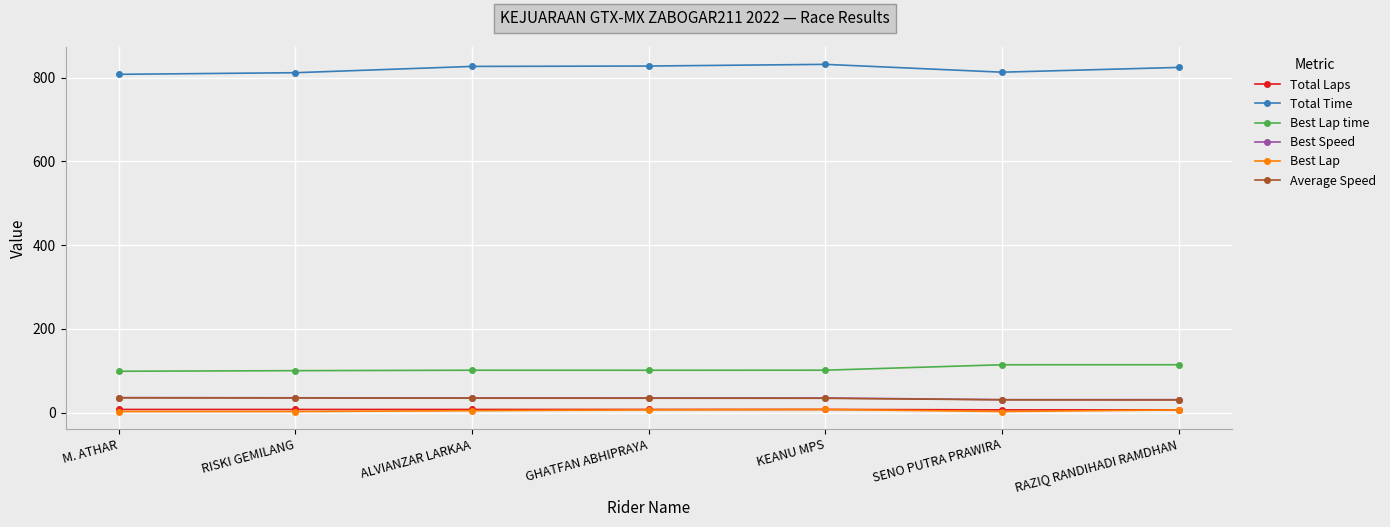

What is the difference between the Average Speed values at ALVIANZAR LARKAA and KEANU MPS?

0.2